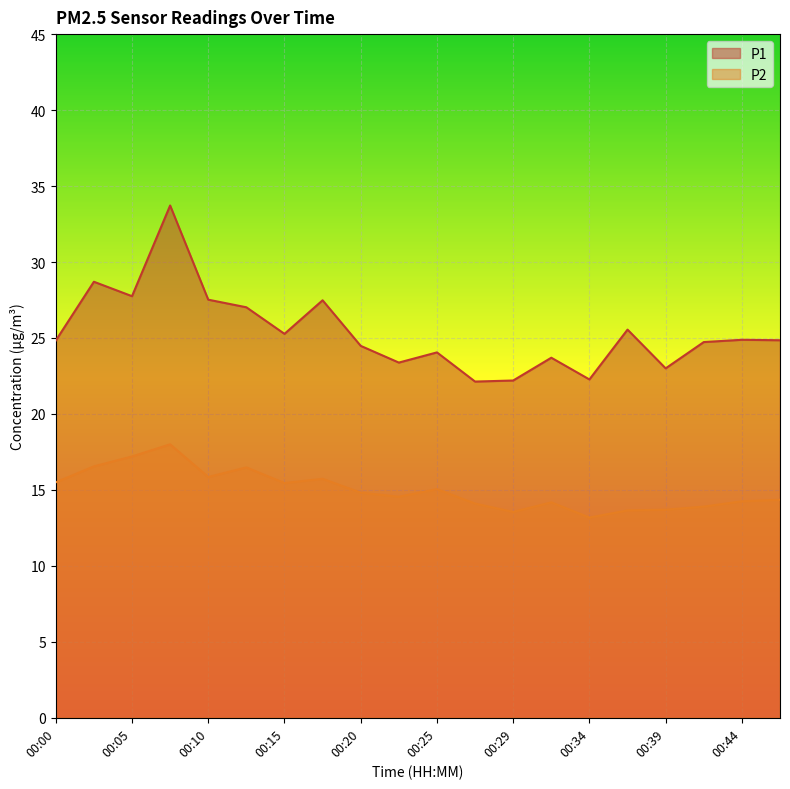

Reading left to right, list all the values displayed in this chart.

P1: 00:00=24.8	00:03=28.7	00:05=27.8	00:08=33.7	00:10=27.5	00:12=27.0	00:15=25.3	00:17=27.5	00:20=24.5	00:22=23.4	00:25=24.1	00:27=22.1	00:29=22.2	00:32=23.7	00:34=22.3	00:37=25.6	00:39=23.0	00:42=24.7	00:44=24.9	00:46=24.9
P2: 00:00=15.5	00:03=16.6	00:05=17.2	00:08=18.0	00:10=15.8	00:12=16.5	00:15=15.4	00:17=15.7	00:20=14.8	00:22=14.6	00:25=15.1	00:27=14.1	00:29=13.6	00:32=14.2	00:34=13.2	00:37=13.7	00:39=13.7	00:42=13.9	00:44=14.2	00:46=14.3